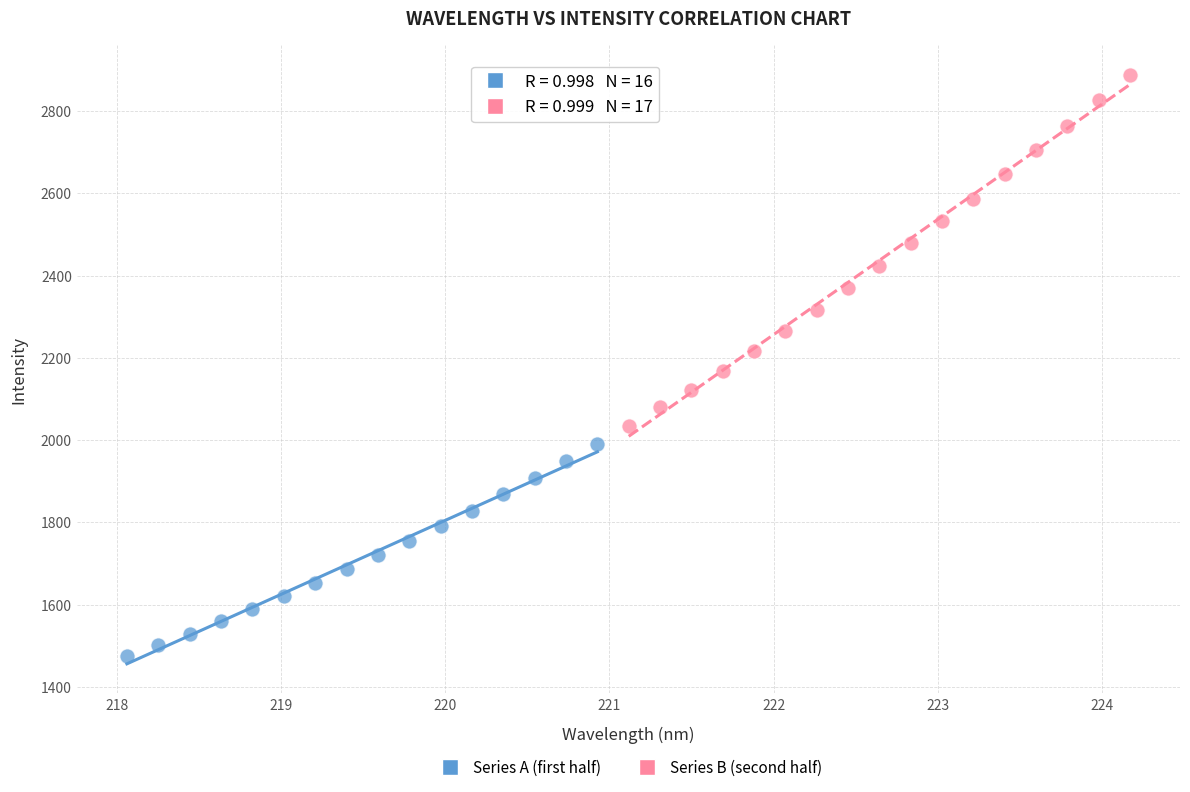

Which series reaches the minimum Y coordinate?

Series A (first half)